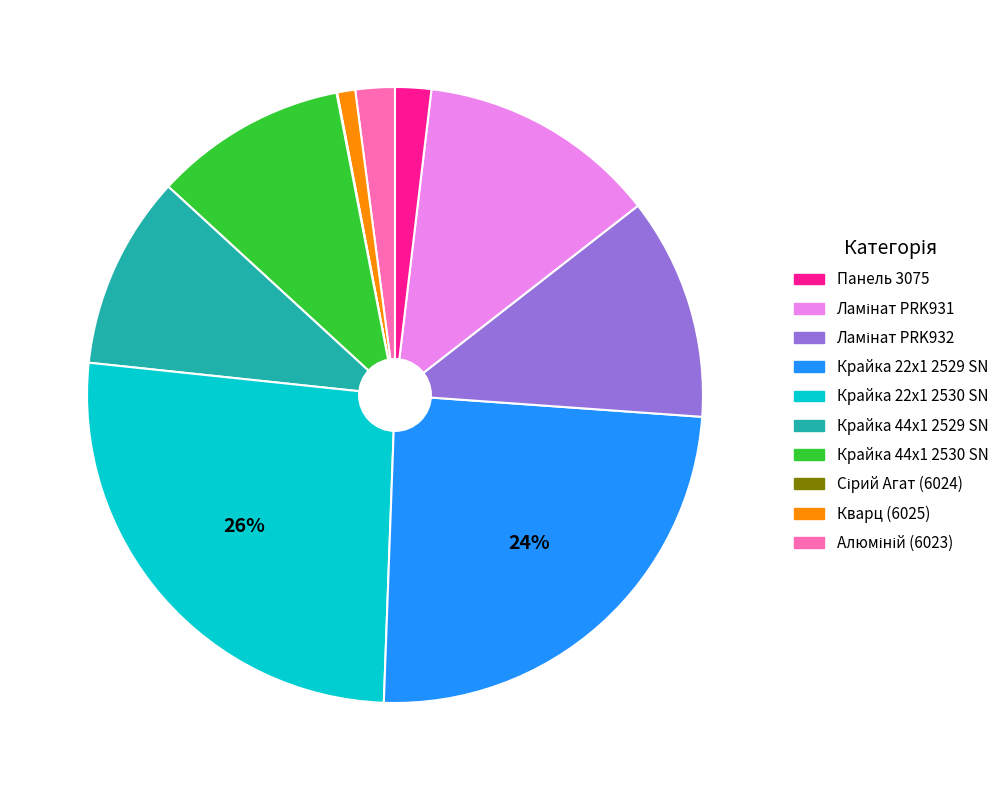

To the nearest percent, what is the difference between the largest and smallest slice percentages?

26%